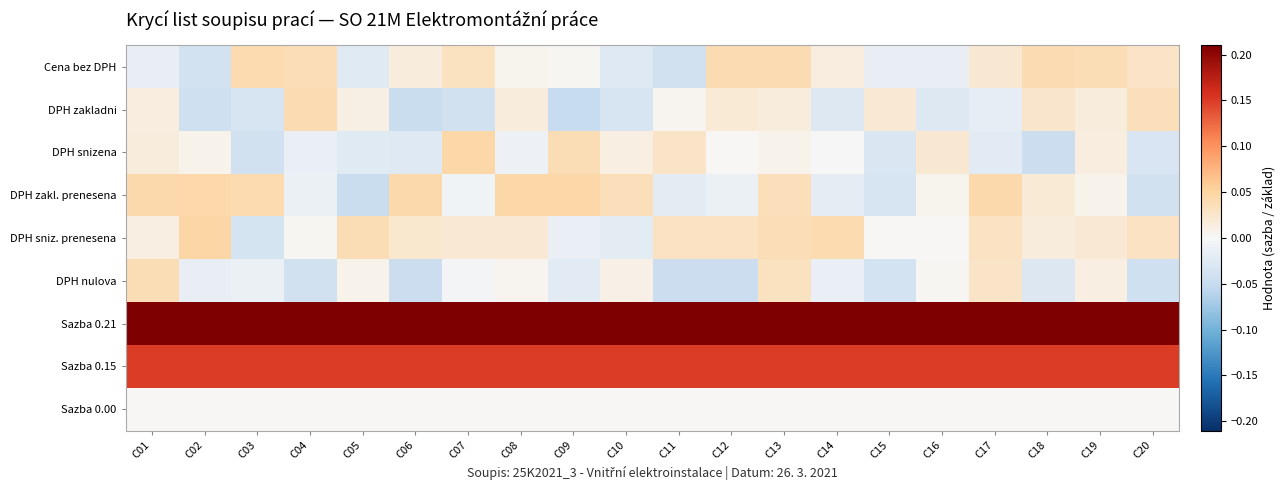

How many distinct data groups are displayed?

9